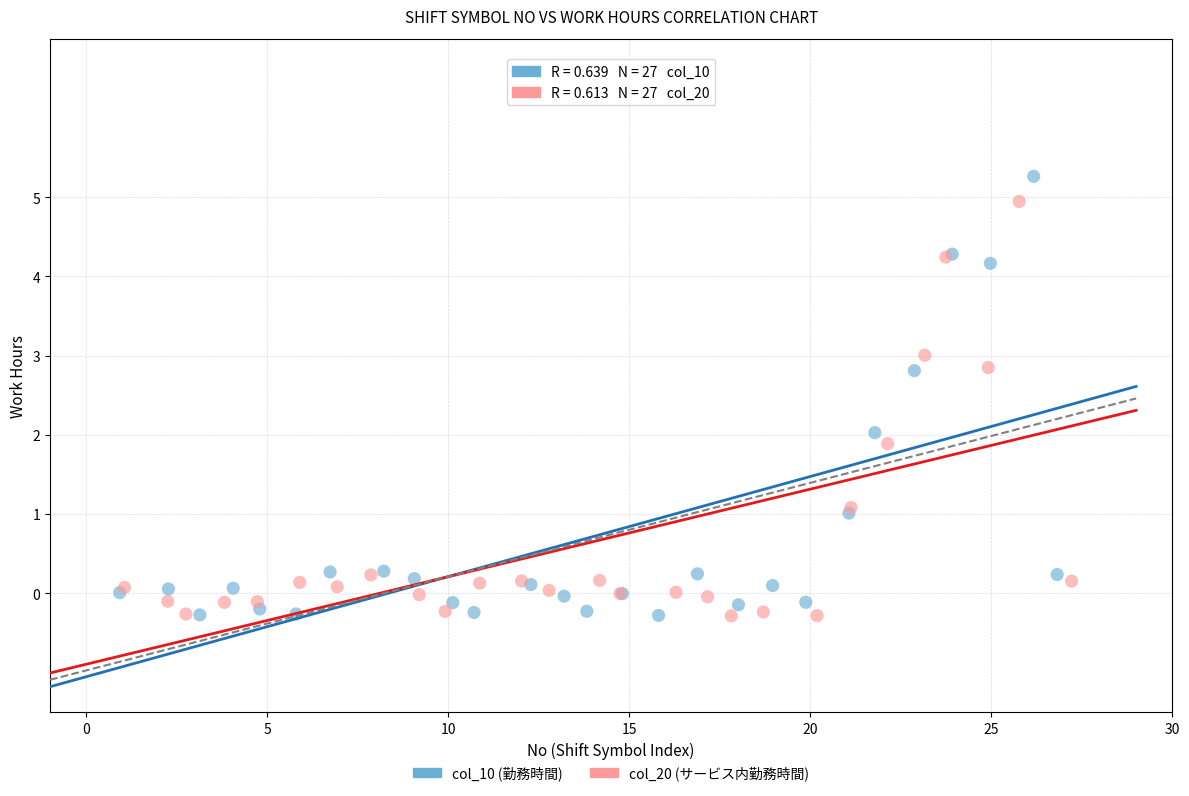

Which series has the largest Y range (max minus min)?

col_10 (勤務時間)